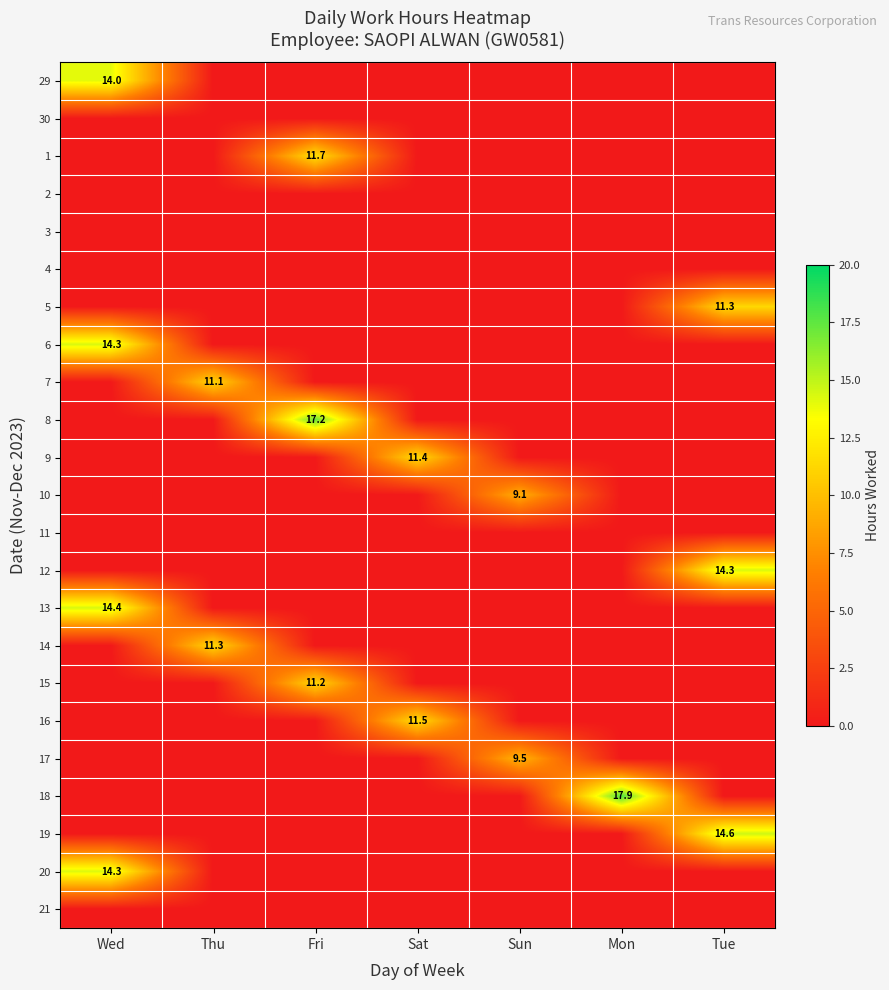

The 29 series shows 25.0 at Wed. True or false?

False